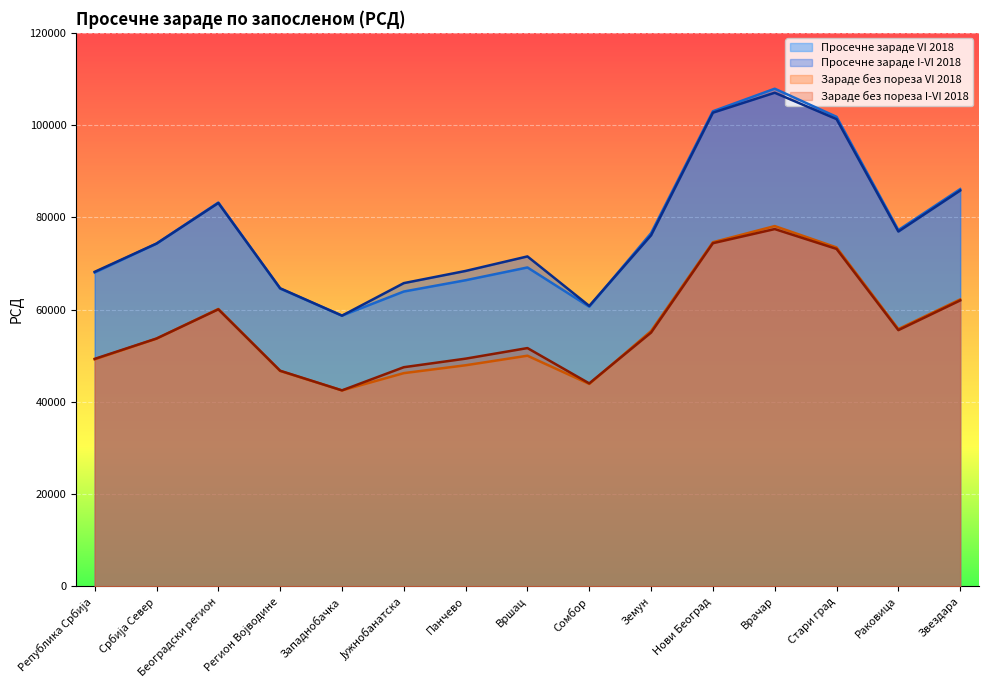

Reading left to right, transcribe all the data shown in this chart.

Просечне зараде VI 2018: 68047	74315	83217	64564	58705	63930	66376	69145	60640	76585	103005	107892	101801	77250	86128
Просечне зараде I-VI 2018: 68201	74323	83117	64633	58701	65750	68391	71538	60811	76115	102697	107020	101304	76935	85820
Зараде без пореза VI 2018: 49226	53732	60149	46704	42494	46240	47945	50015	43892	55368	74617	78116	73486	55794	62223
Зараде без пореза I-VI 2018: 49333	53737	60070	46758	42502	47524	49379	51671	44016	55031	74407	77468	73166	55562	61998